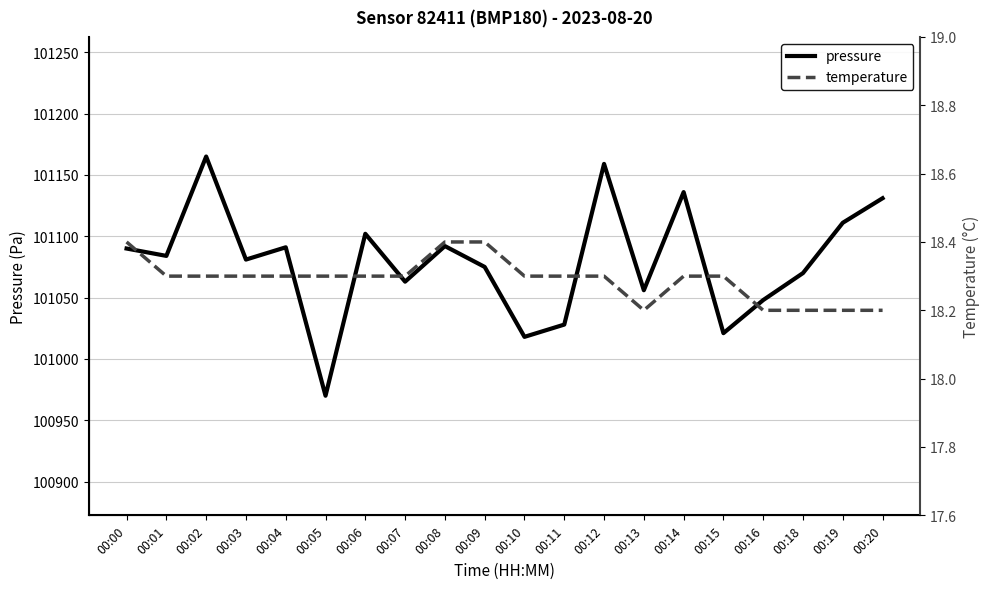

Is this an area chart (filled region under the line)?

No